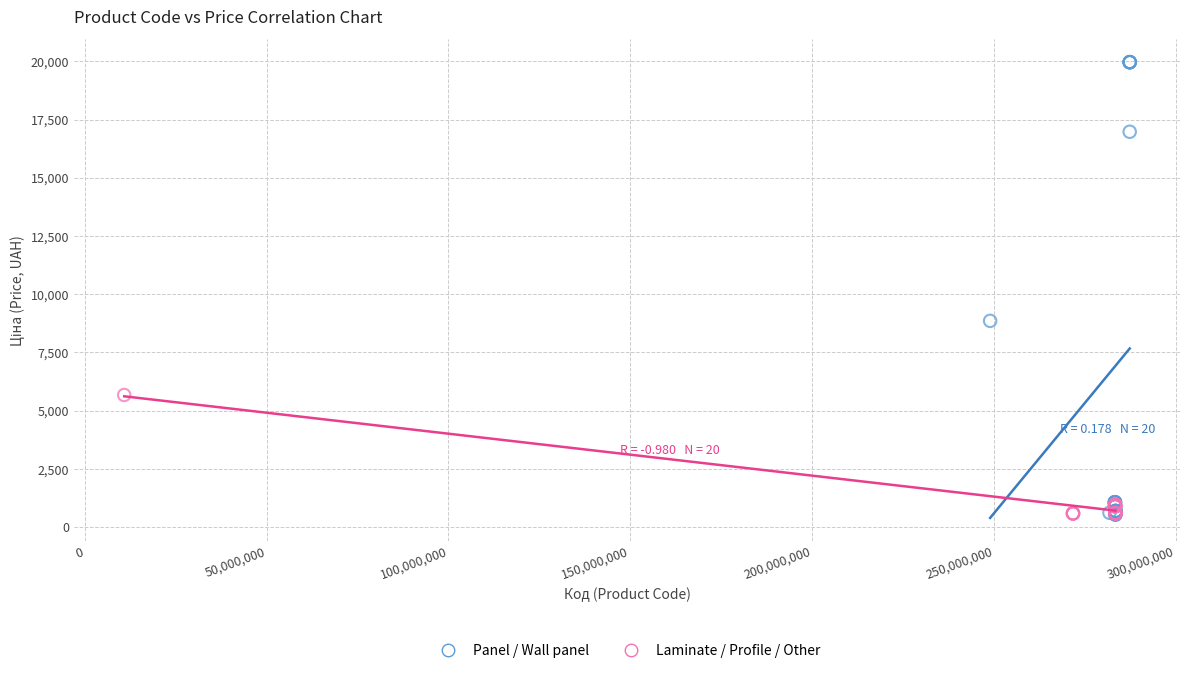

Which series reaches the maximum Y coordinate?

Panel / Wall panel